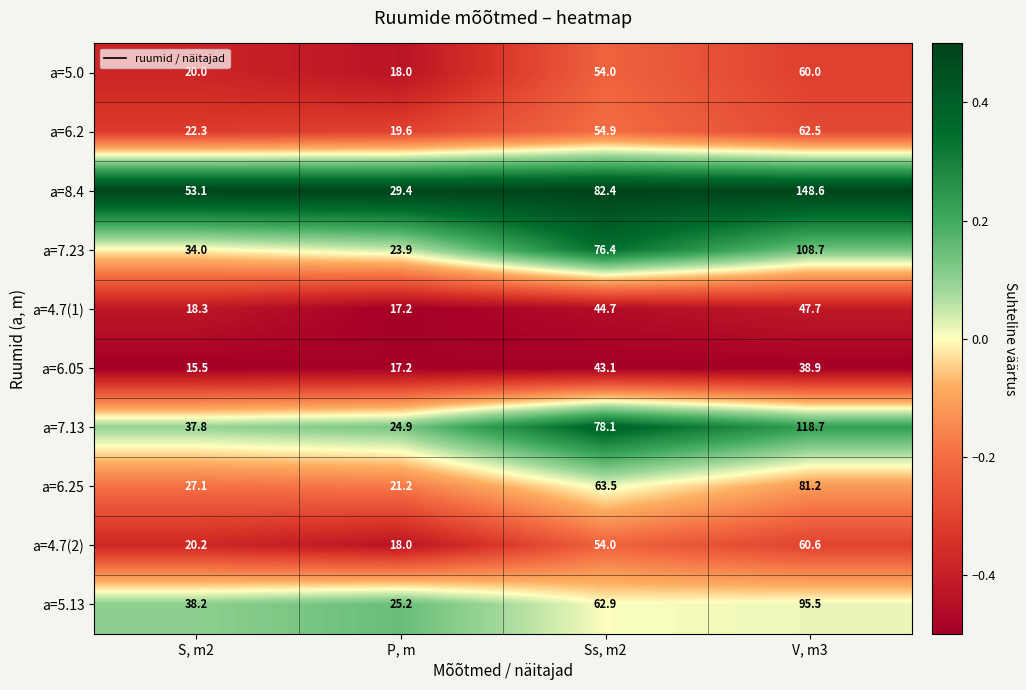

True or false: a=5.13 has a value of 42.5 at Ss, m2.

False